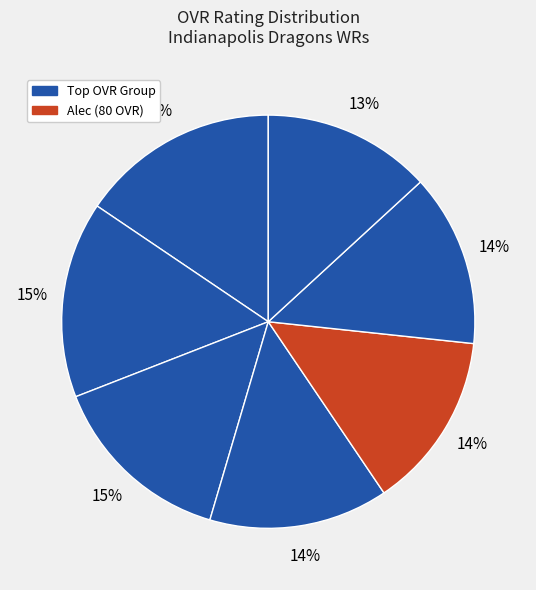

How many slices are in this pie chart?

7